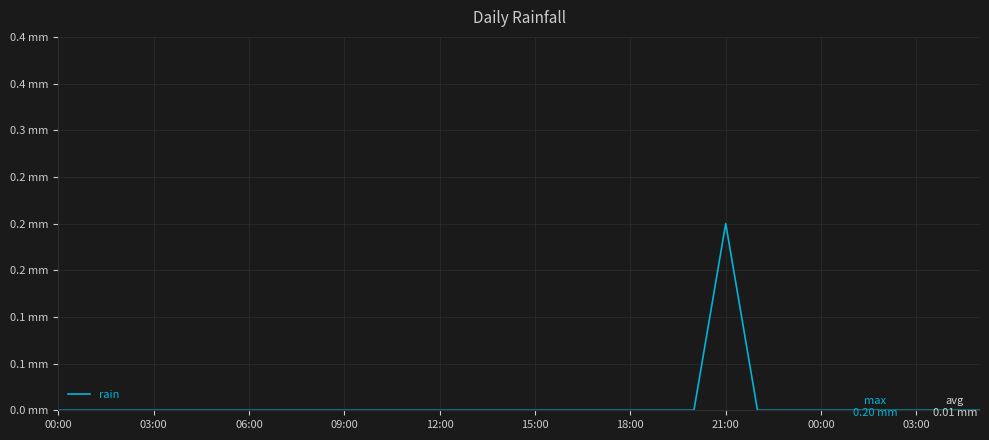

What is the label of the 2nd point from the left?

03:00